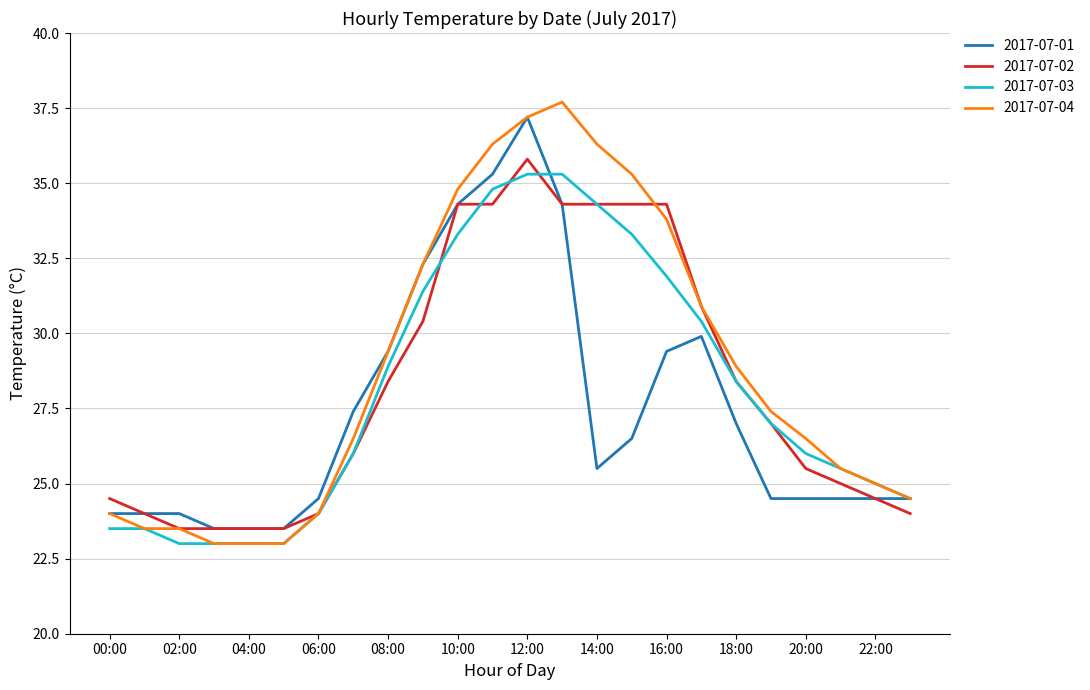

What is the highest value of the 2017-07-01 series?

37.2